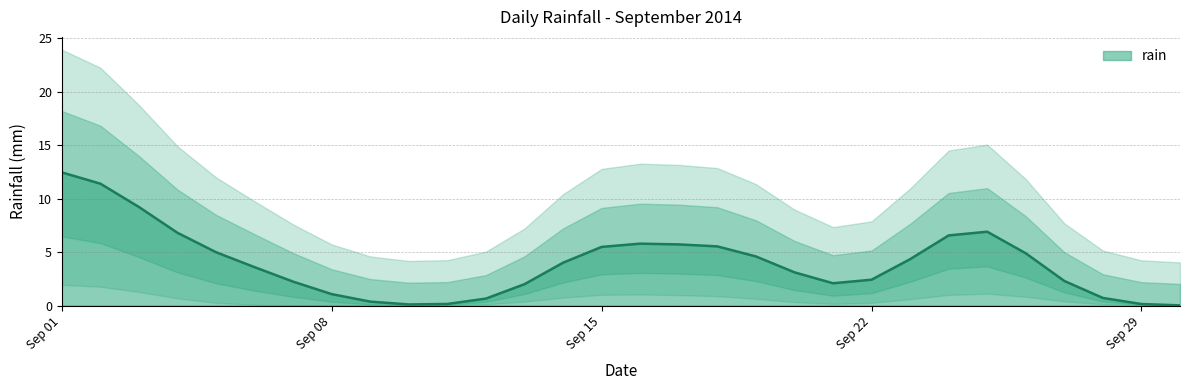

Which category has the highest value across all series?

2014-09-02